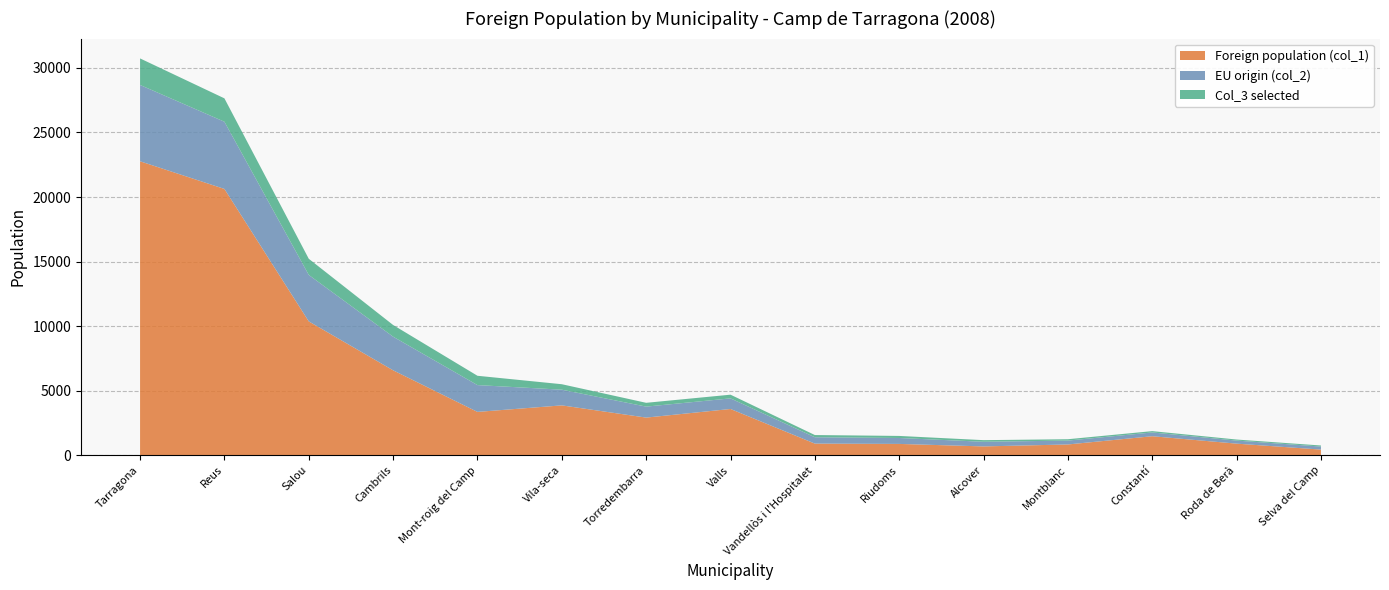

Reading right to left, transcribe all the data shown in this chart.

Foreign population (col_1): Selva del Camp=439	Roda de Berà=900	Constantí=1474	Montblanc=836	Alcover=685	Riudoms=878	Vandellòs i l'Hospitalet=903	Valls=3584	Torredembarra=2917	Vila-seca=3863	Mont-roig del Camp=3358	Cambrils=6579	Salou=10368	Reus=20626	Tarragona=22768
EU origin (col_2): Selva del Camp=235	Roda de Berà=236	Constantí=293	Montblanc=301	Alcover=360	Riudoms=459	Vandellòs i l'Hospitalet=492	Valls=822	Torredembarra=850	Vila-seca=1216	Mont-roig del Camp=2076	Cambrils=2605	Salou=3599	Reus=5206	Tarragona=5912
Col_3 selected: Selva del Camp=82	Roda de Berà=82	Constantí=102	Montblanc=105	Alcover=125	Riudoms=160	Vandellòs i l'Hospitalet=171	Valls=286	Torredembarra=295	Vila-seca=423	Mont-roig del Camp=722	Cambrils=905	Salou=1251	Reus=1810	Tarragona=2055